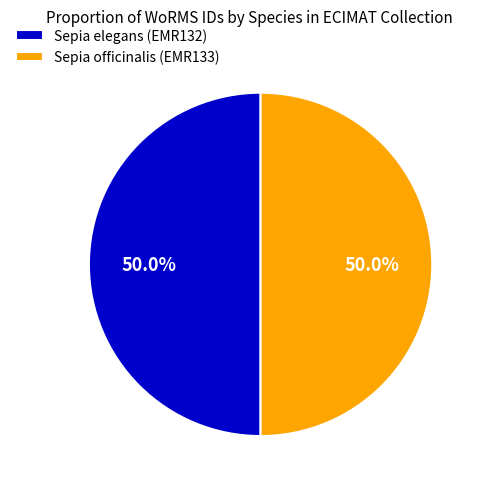

Combined, do Sepia elegans (EMR132) and Sepia officinalis (EMR133) account for over 50%?

Yes